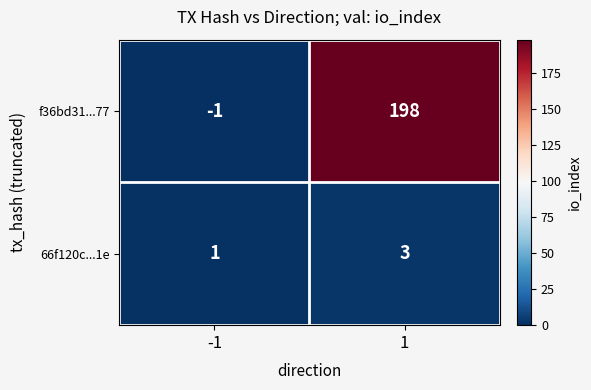

Reading right to left, transcribe all the data shown in this chart.

f36bd31...77: 1=198	-1=-1
66f120c...1e: 1=3	-1=1